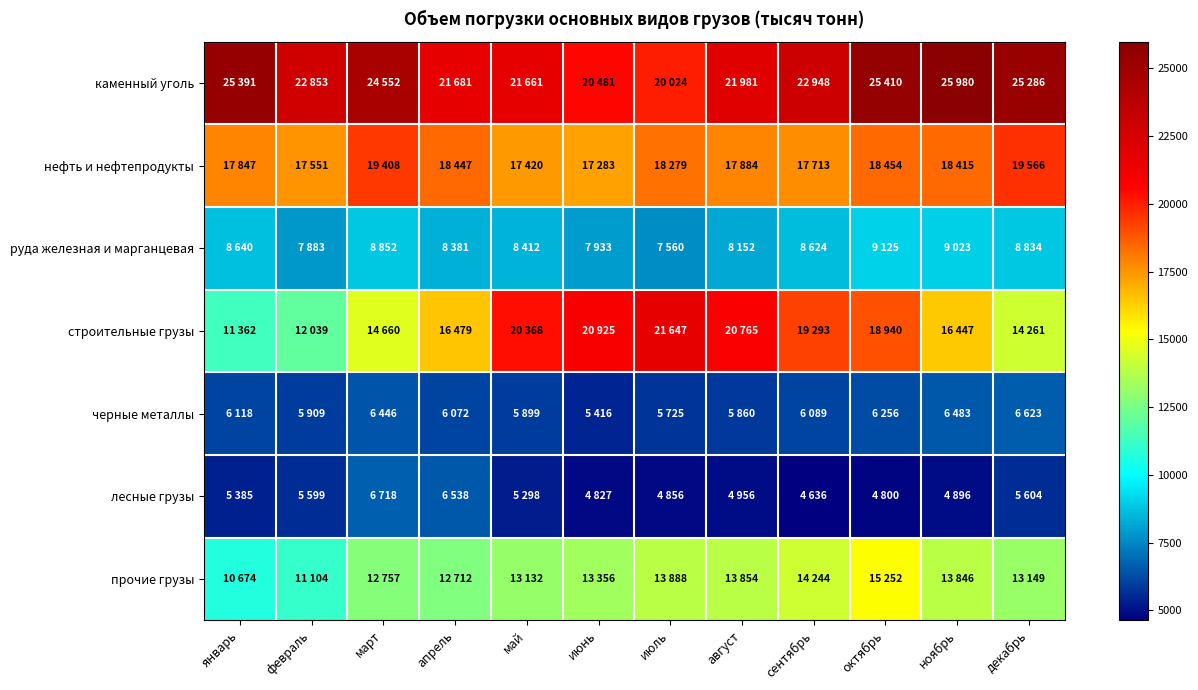

At which category is the sum across all series the highest?

октябрь